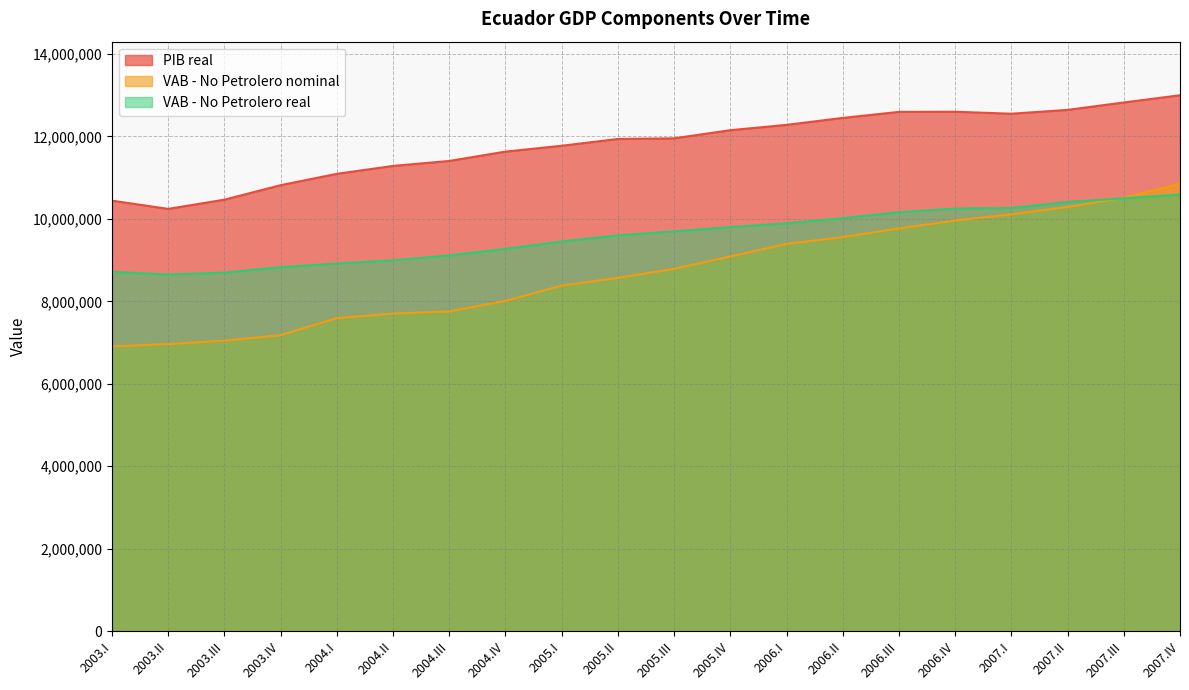

At how many categories does at least one series exceed 8940691?

20